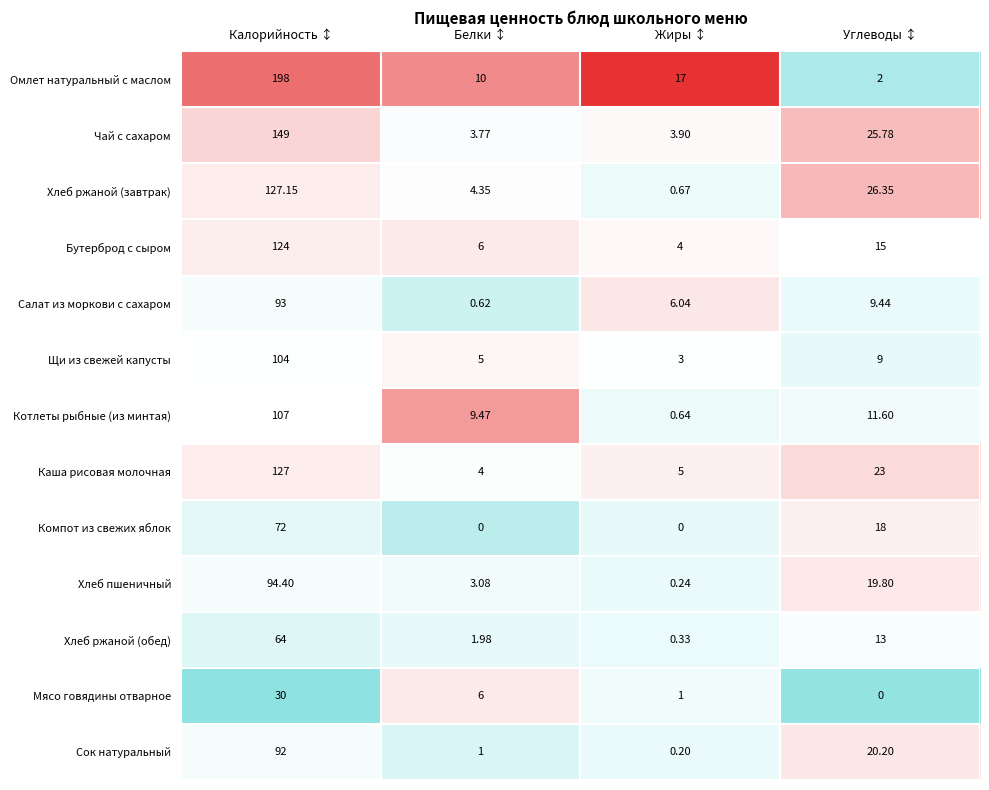

Rank the series by their maximum value, from lowest to highest.

Мясо говядины отварное, Хлеб ржаной (обед), Компот из свежих яблок, Сок натуральный, Салат из моркови с сахаром, Хлеб пшеничный, Щи из свежей капусты, Котлеты рыбные (из минтая), Бутерброд с сыром, Каша рисовая молочная, Хлеб ржаной (завтрак), Чай с сахаром, Омлет натуральный с маслом